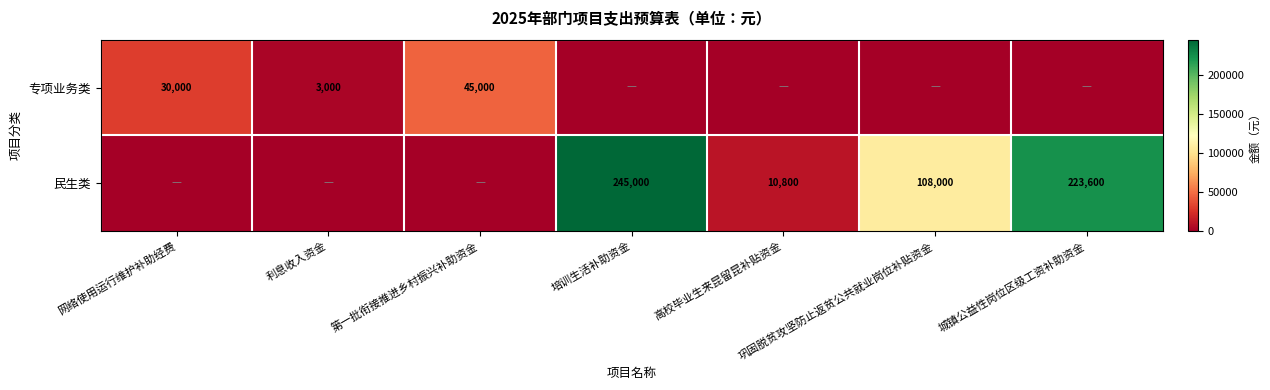

The 民生类 series shows 108000 at 巩固脱贫攻坚防止返贫公共就业岗位补贴资金. True or false?

True